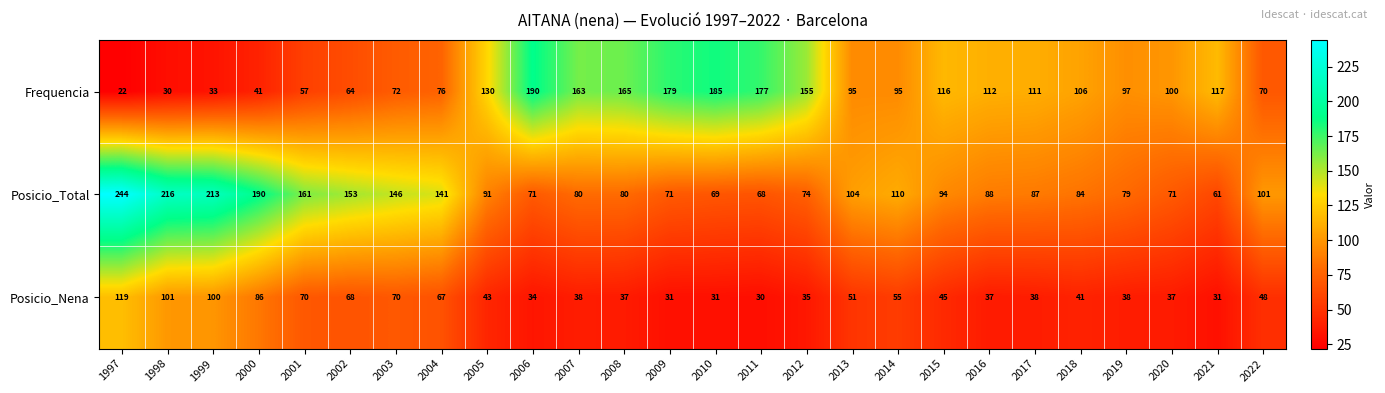

List the series in order of their peak value, highest first.

Posicio_Total, Frequencia, Posicio_Nena